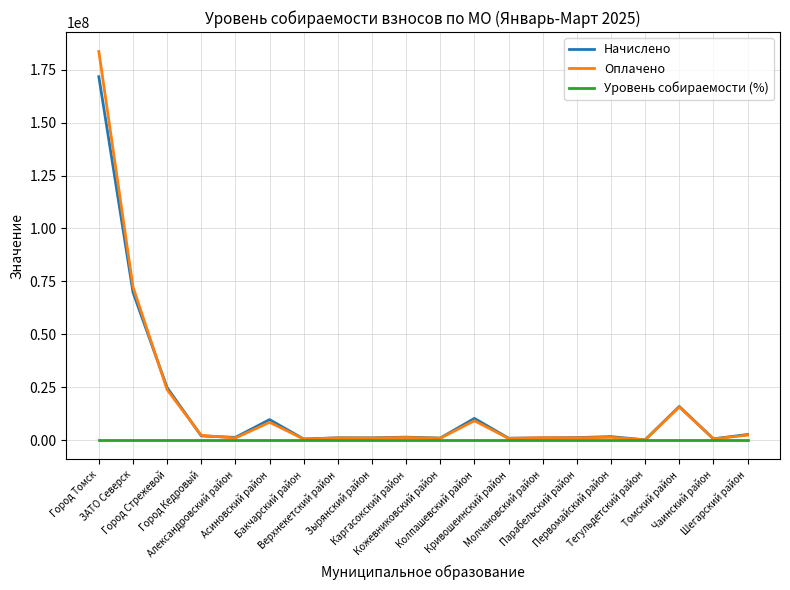

What is the greatest value displayed?

183642139.2